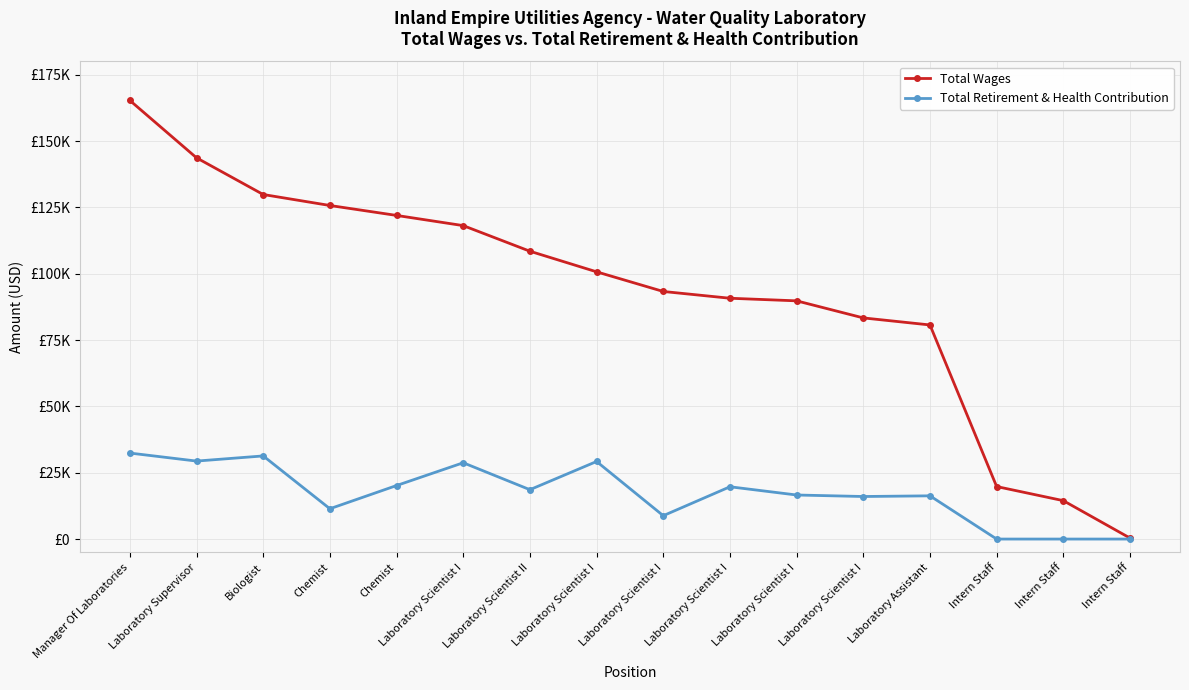

What are all the series names shown in the legend?

Total Wages, Total Retirement & Health Contribution